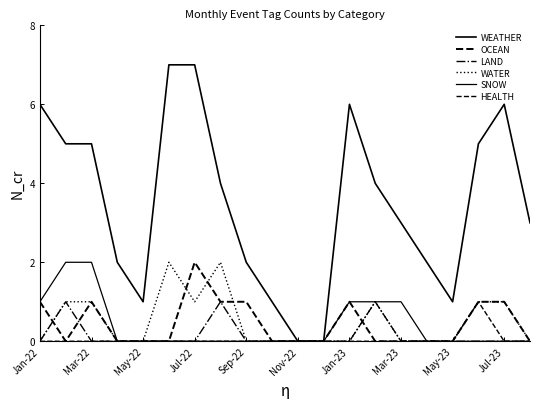

What is the difference between the maximum and second lowest values in the WATER series?

2